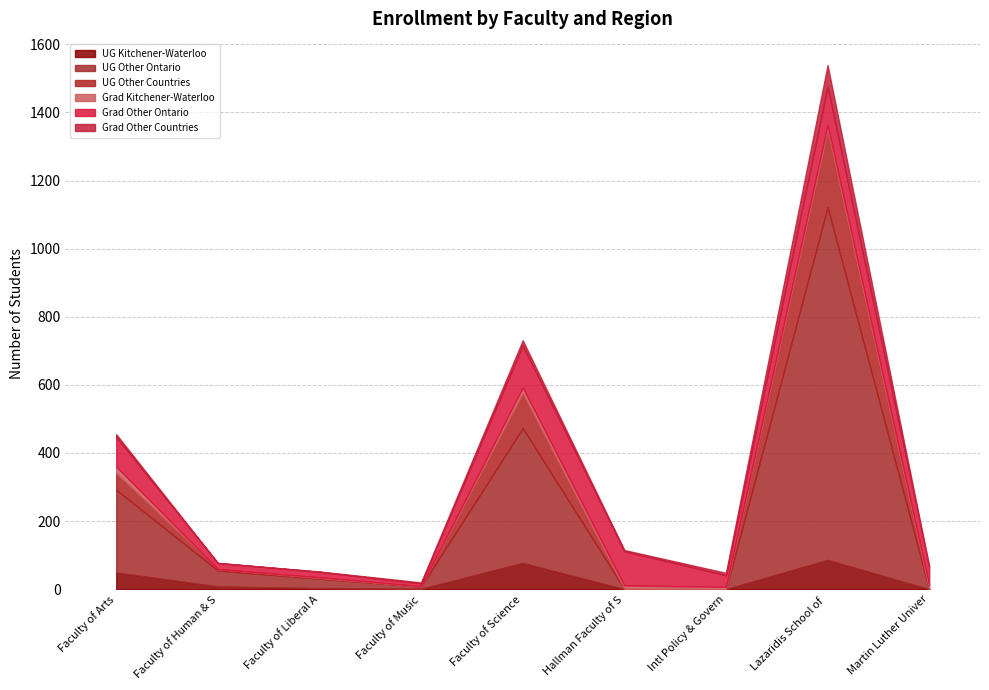

Which series has the largest total across all categories?

UG Other Ontario